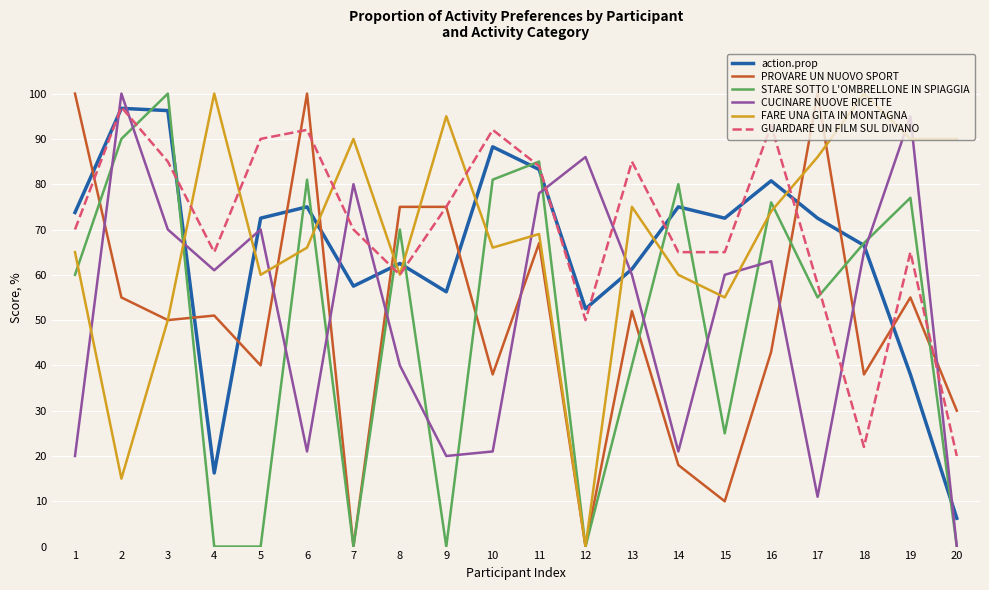

Is the value of STARE SOTTO L'OMBRELLONE IN SPIAGGIA at 2 greater than the value of FARE UNA GITA IN MONTAGNA at 2?

Yes